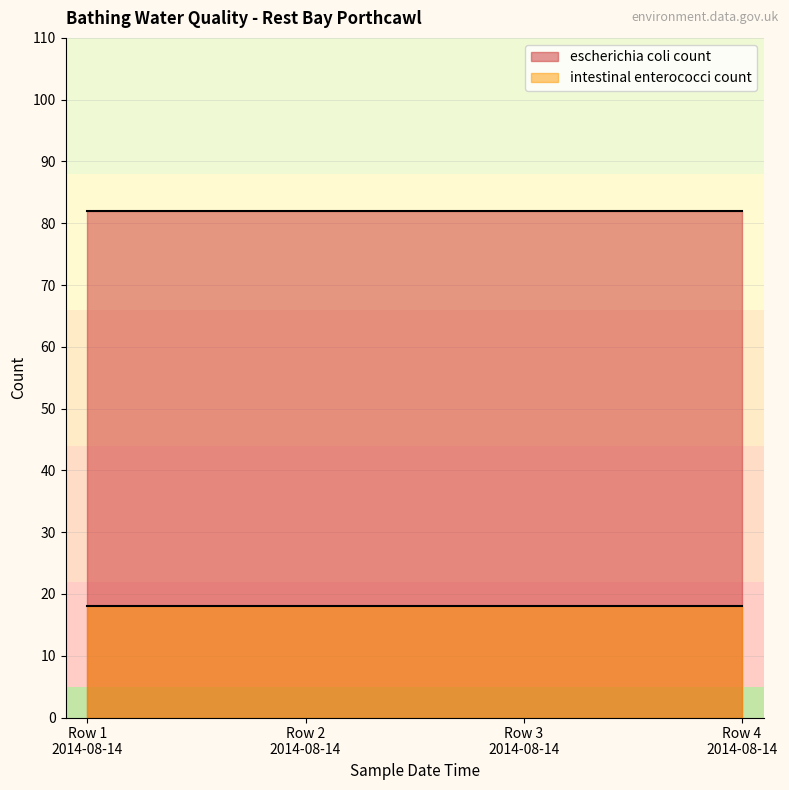

True or false: intestinal enterococci count and escherichia coli count intersect in this chart.

False